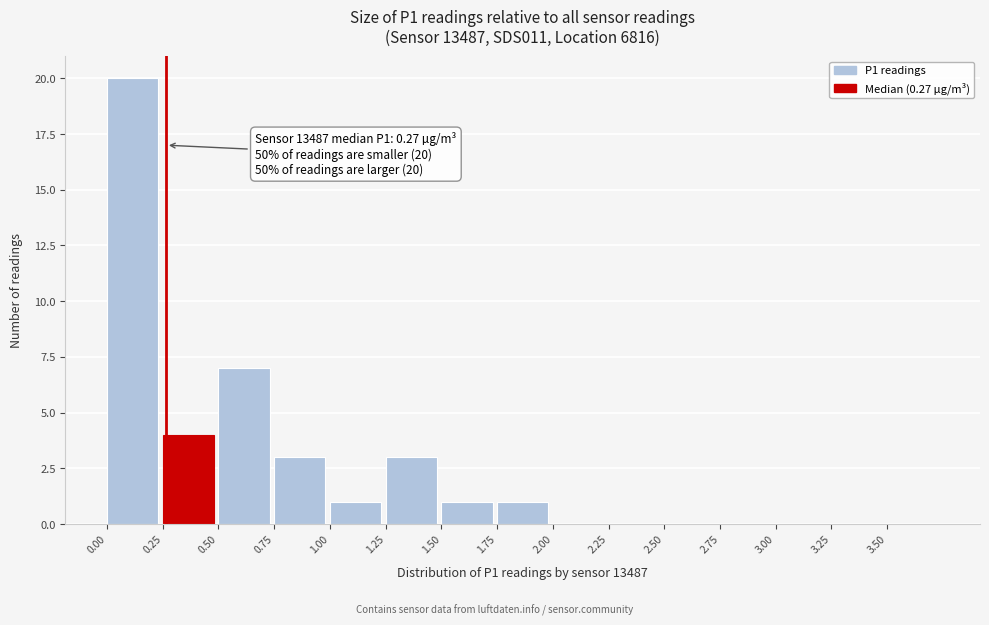

Over which range of the x-axis is the bar tallest?

0.00 to 0.25